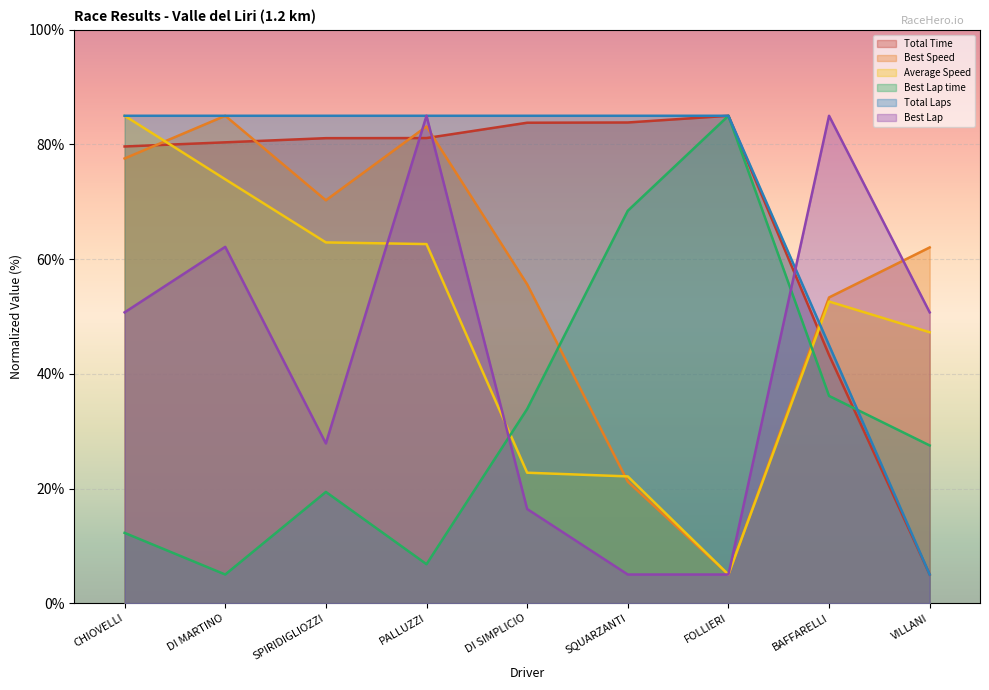

Is it true that Total Time equals 43.3 at BAFFARELLI?

True